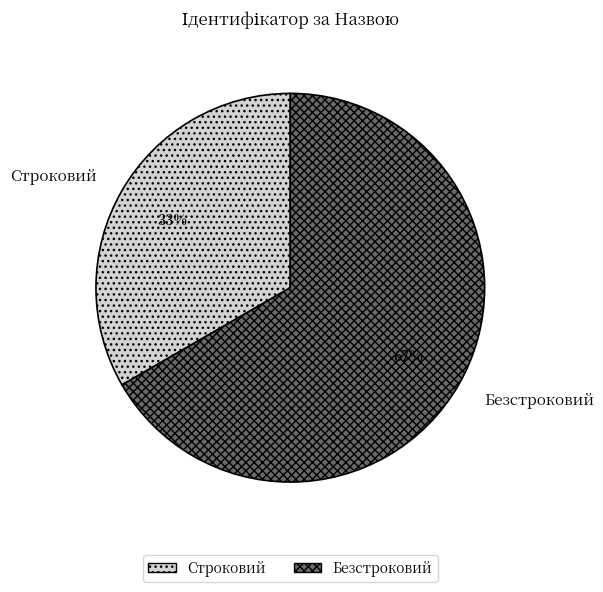

To the nearest percent, what is the combined percentage of Безстроковий and Строковий?

100%